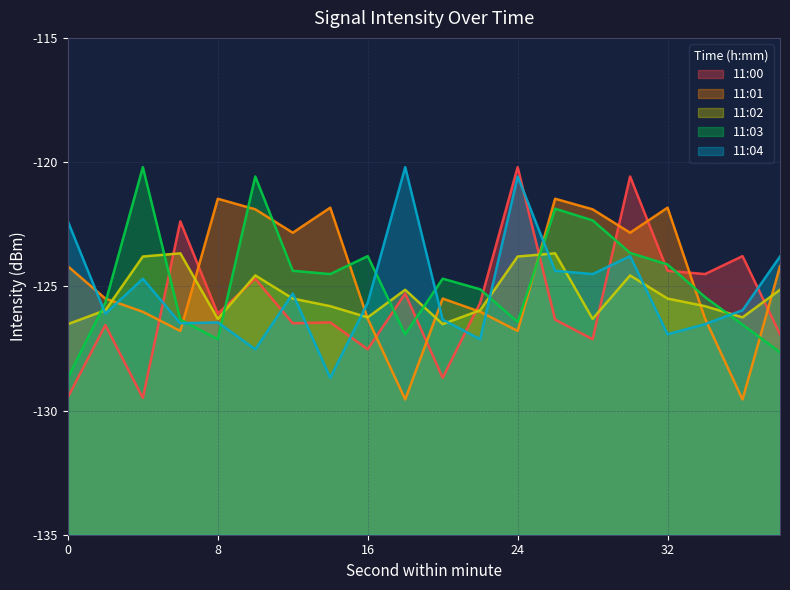

Which series ends up on top after the final intersection of 11:04 and 11:00?

11:04